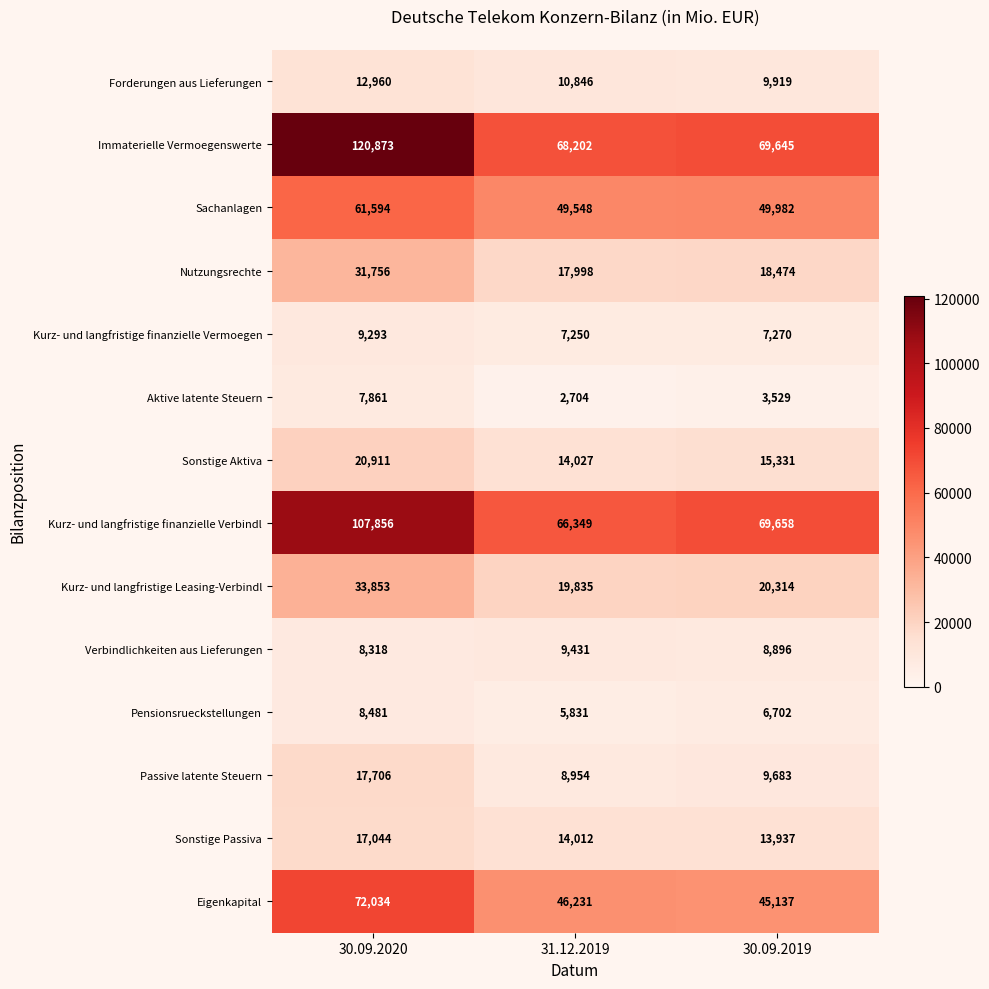

How many values in the Kurz- und langfristige finanzielle Vermoegen series are below 7270?

1